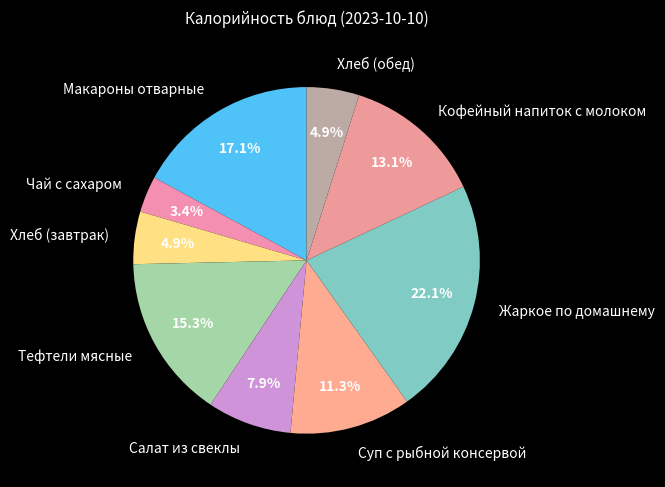

What portion of the pie excludes Суп с рыбной консервой?

88.7%